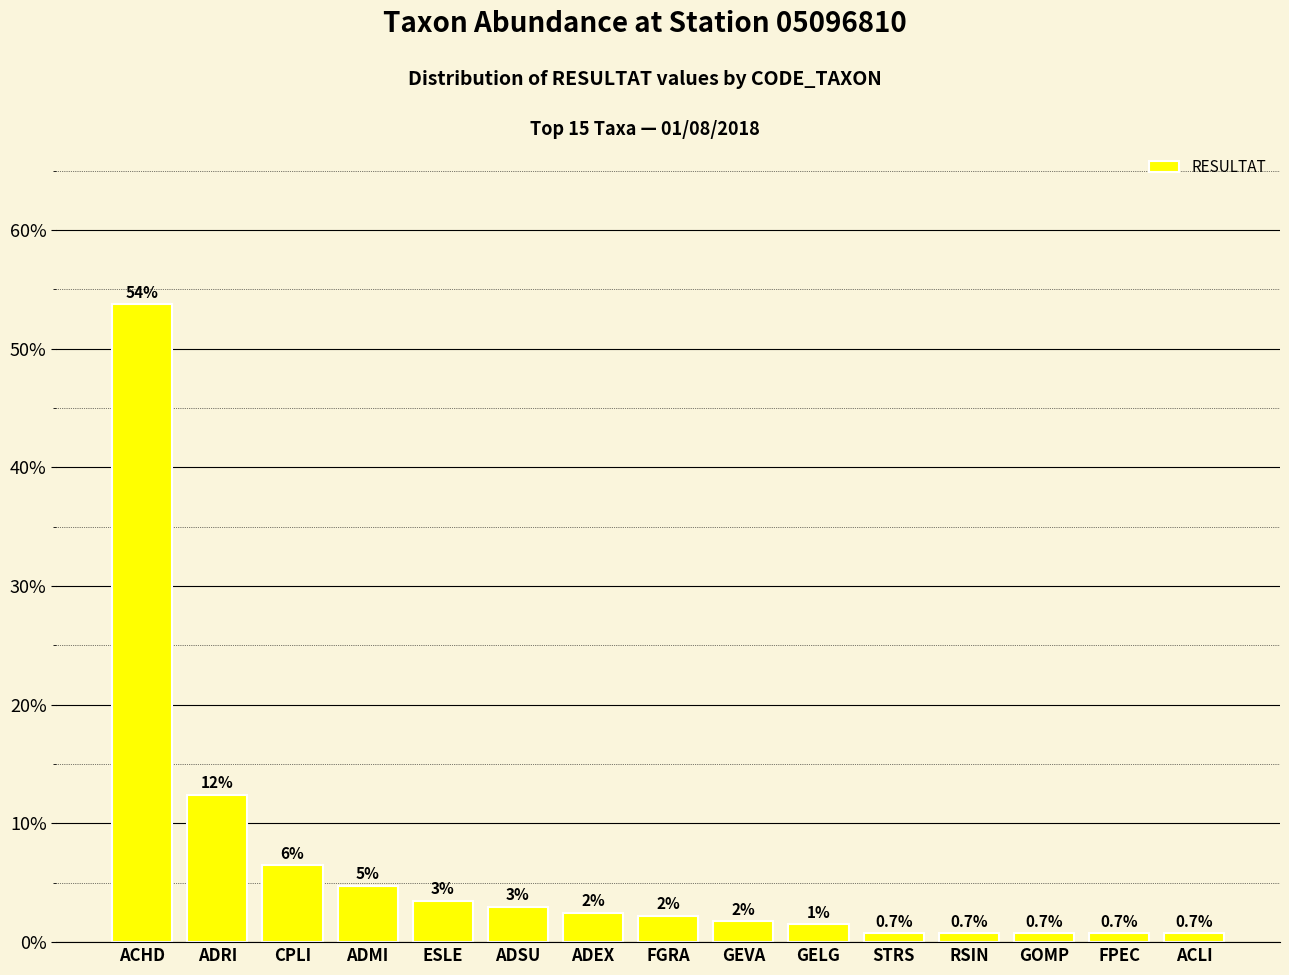

How many series are shown in this chart?

1